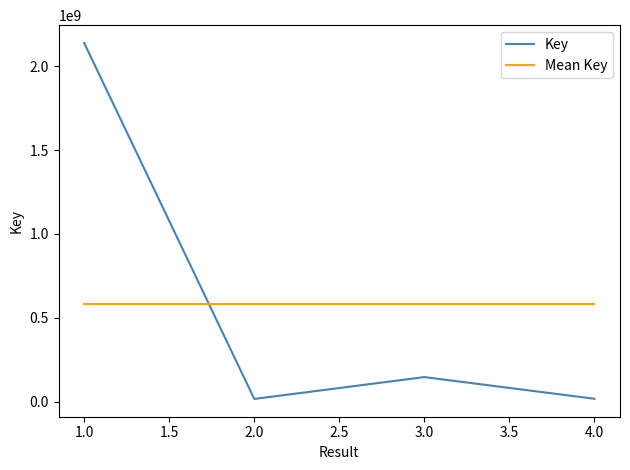

Which category has the highest value across all series?

1.0